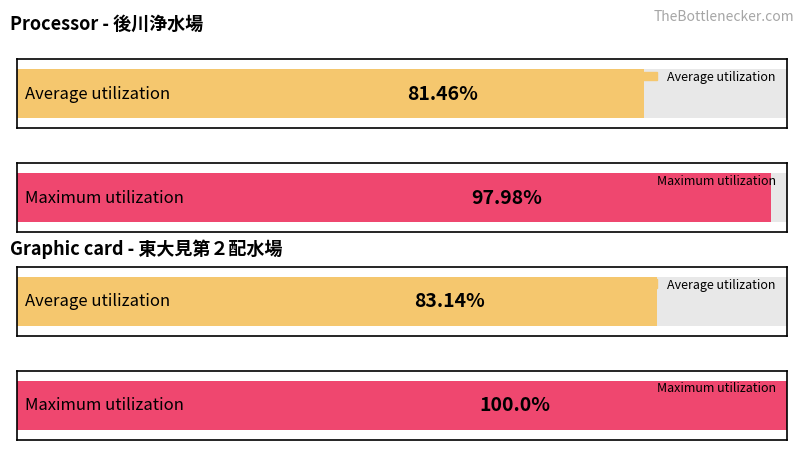

How many distinct data groups are displayed?

2